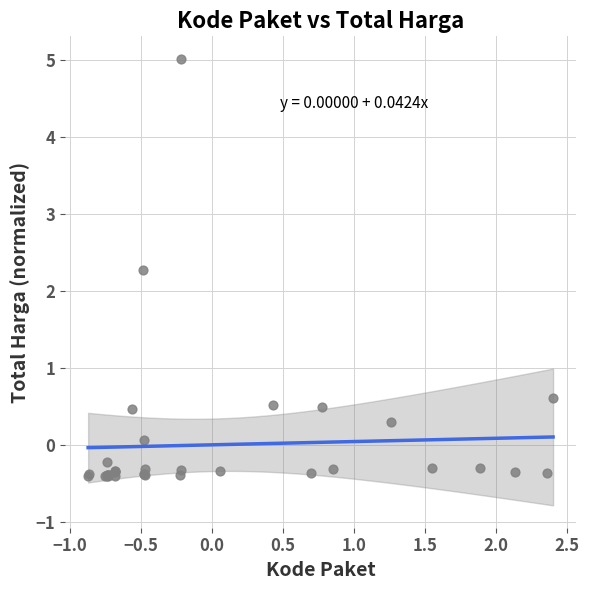

What Y value in the scatter plot is closest to 2?

2.3